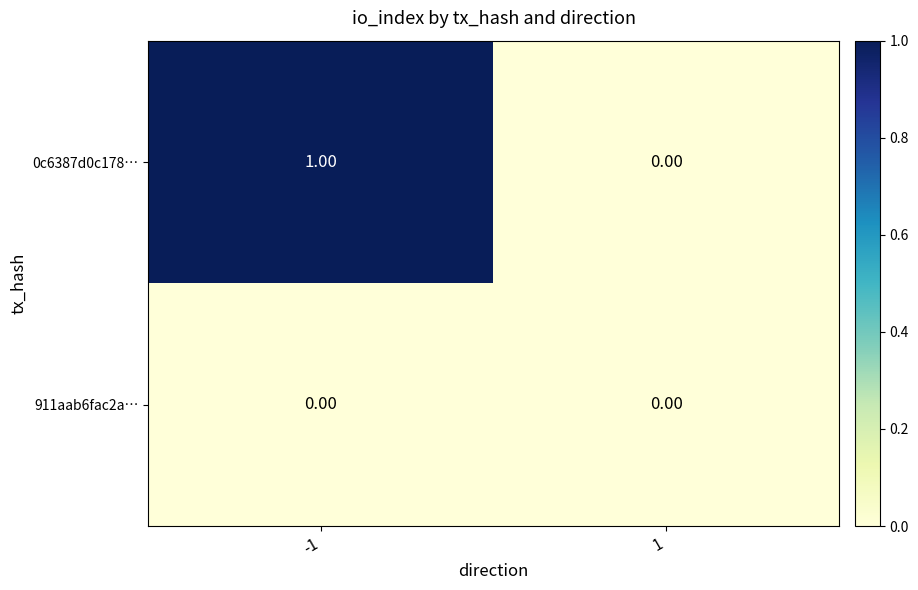

Which series has the largest total across all categories?

0c6387d0c178…